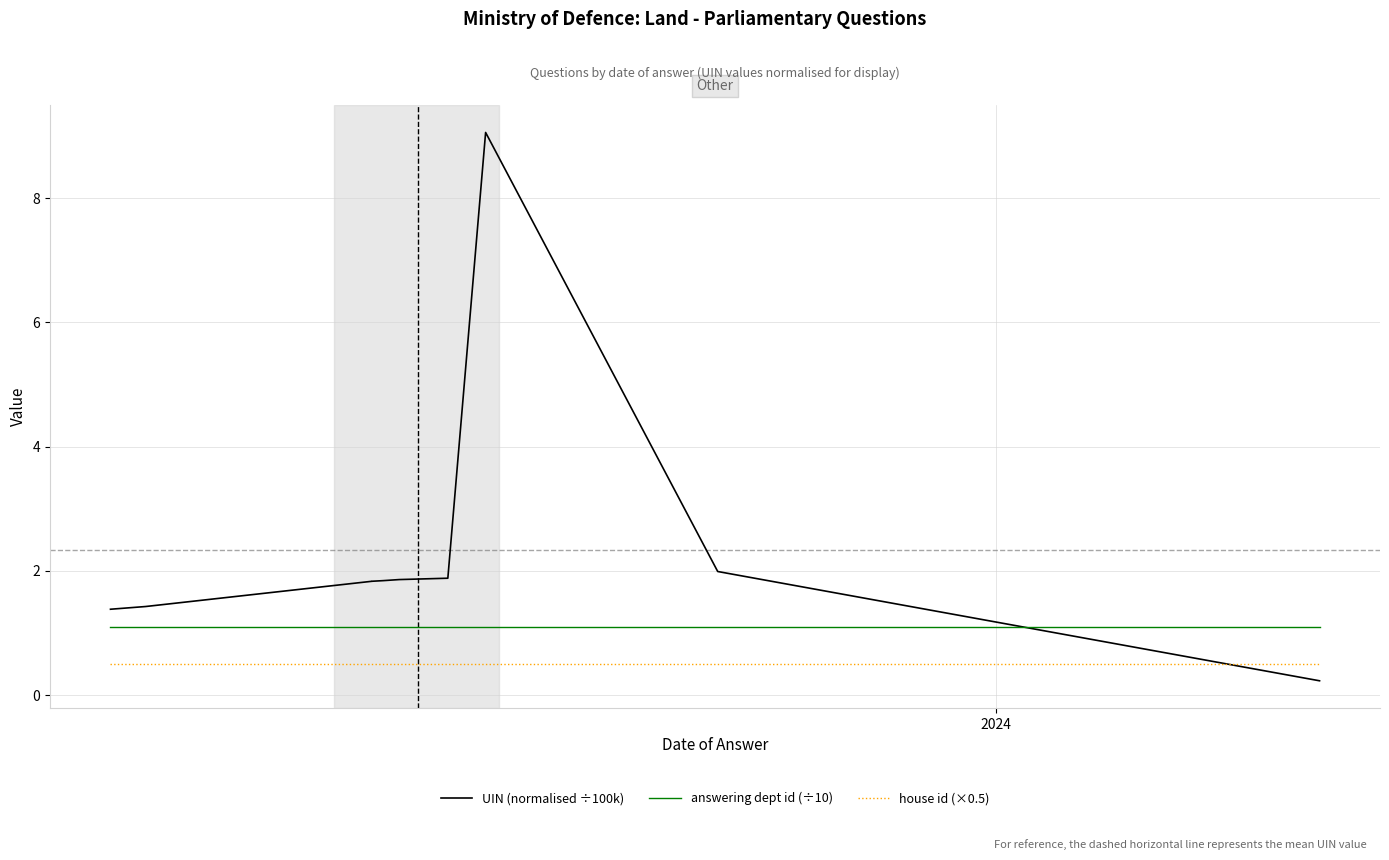

Is the value of house id (×0.5) at 2024 greater than the value of UIN (normalised ÷100k) at 2024?

No